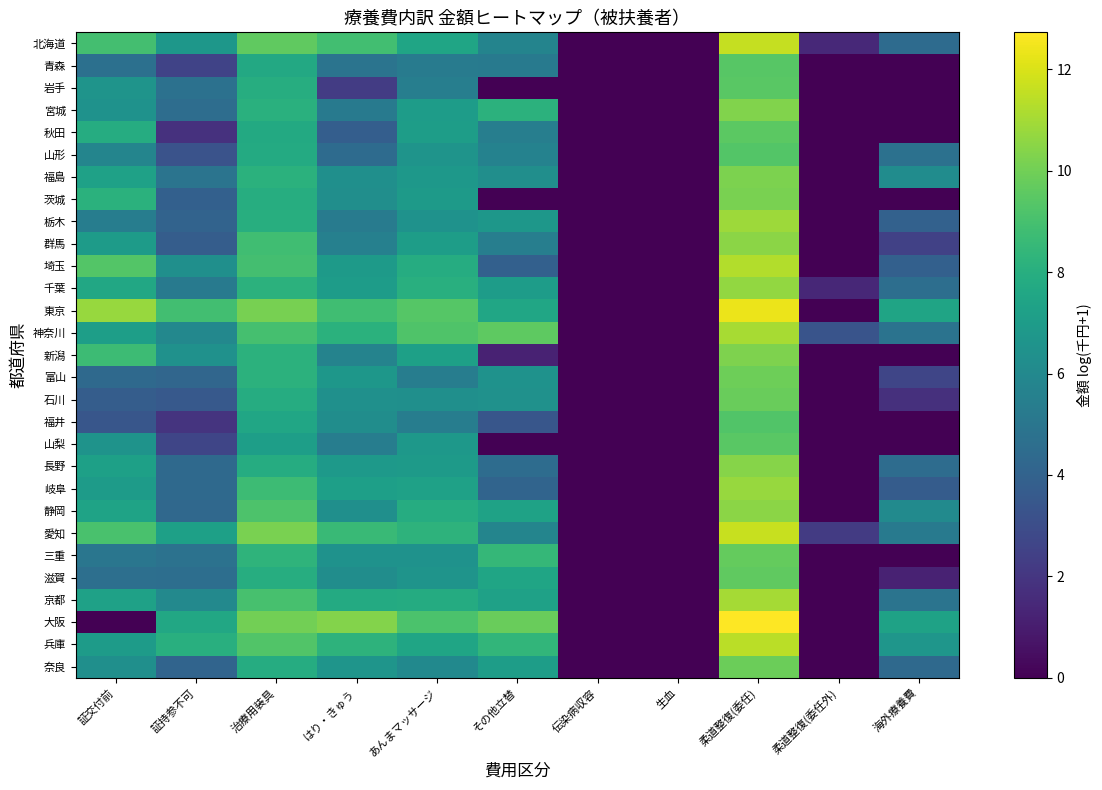

At which category does the chart reach its minimum across all series?

伝染病収容